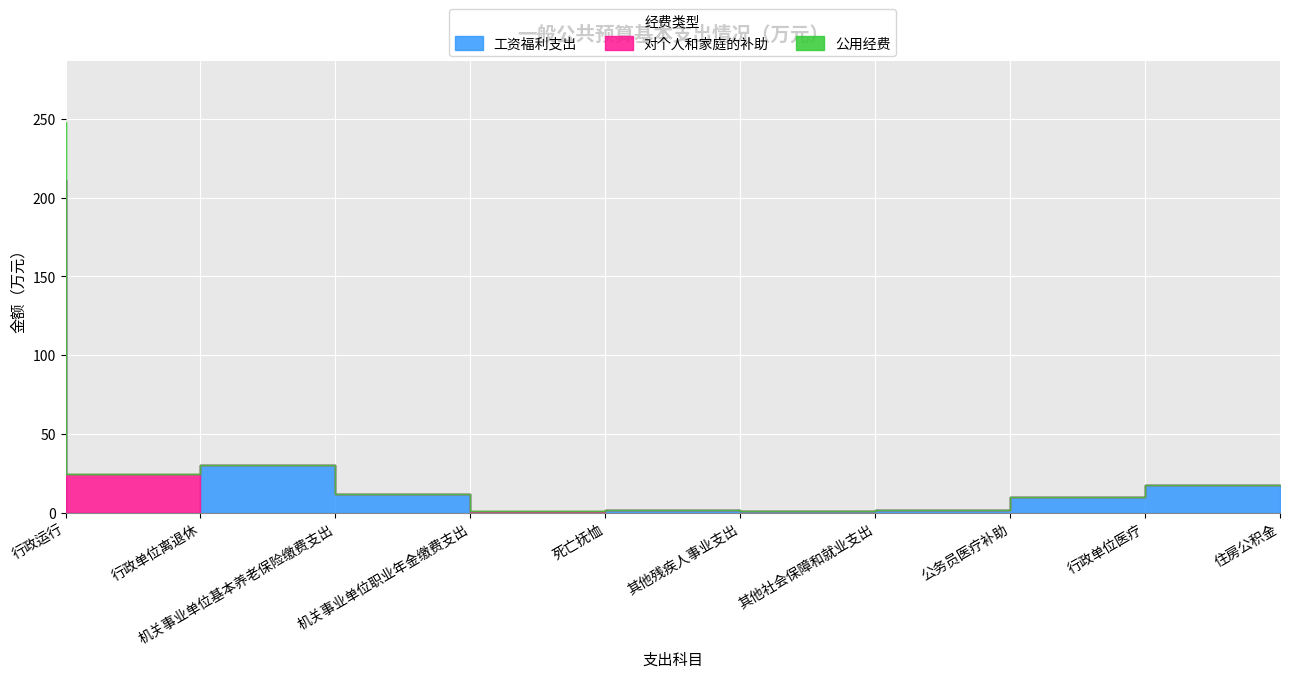

How many values in the 工资福利支出 series exceed 9?

5